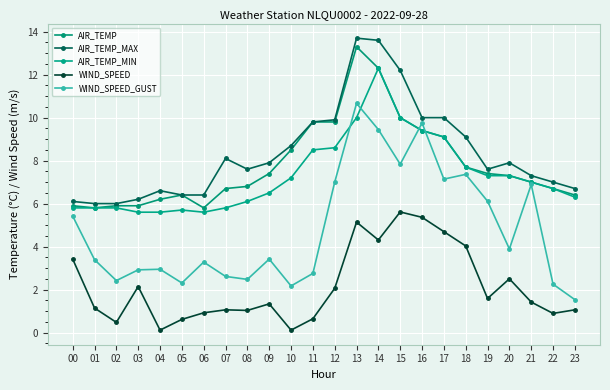

Does the chart have visible grid lines?

Yes